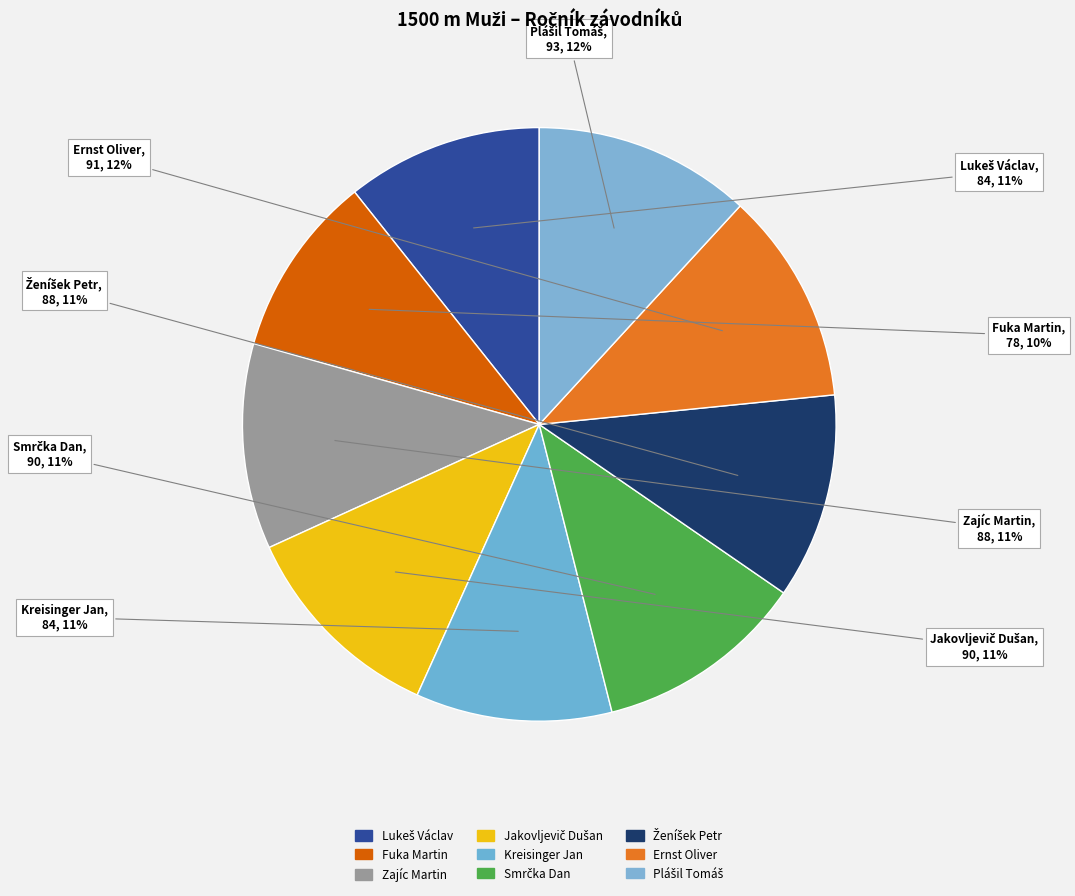

To the nearest percent, what percentage of the pie is Kreisinger Jan?

11%